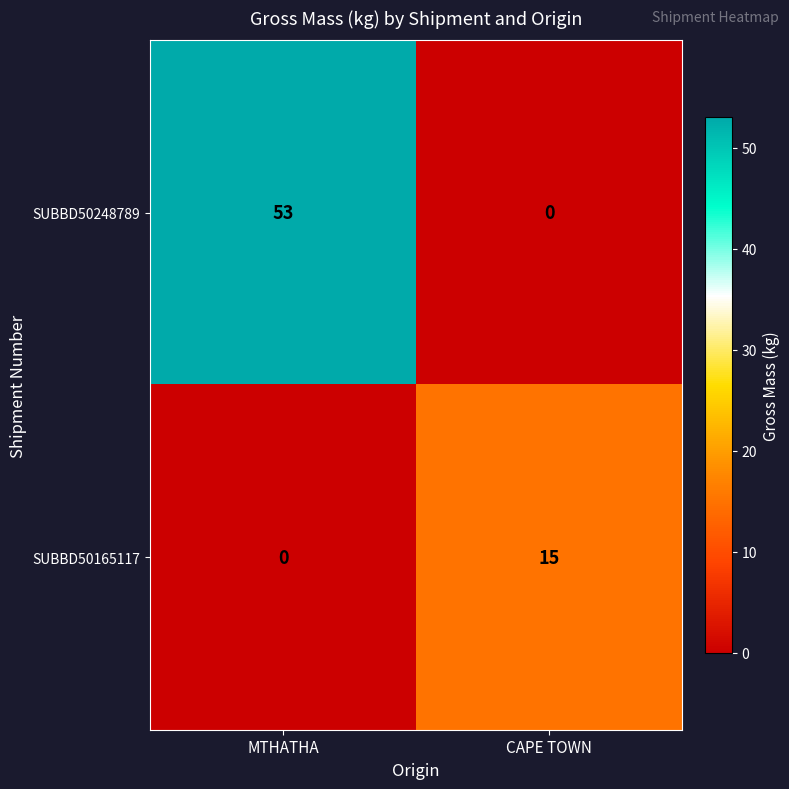

At which category is the sum across all series the highest?

MTHATHA